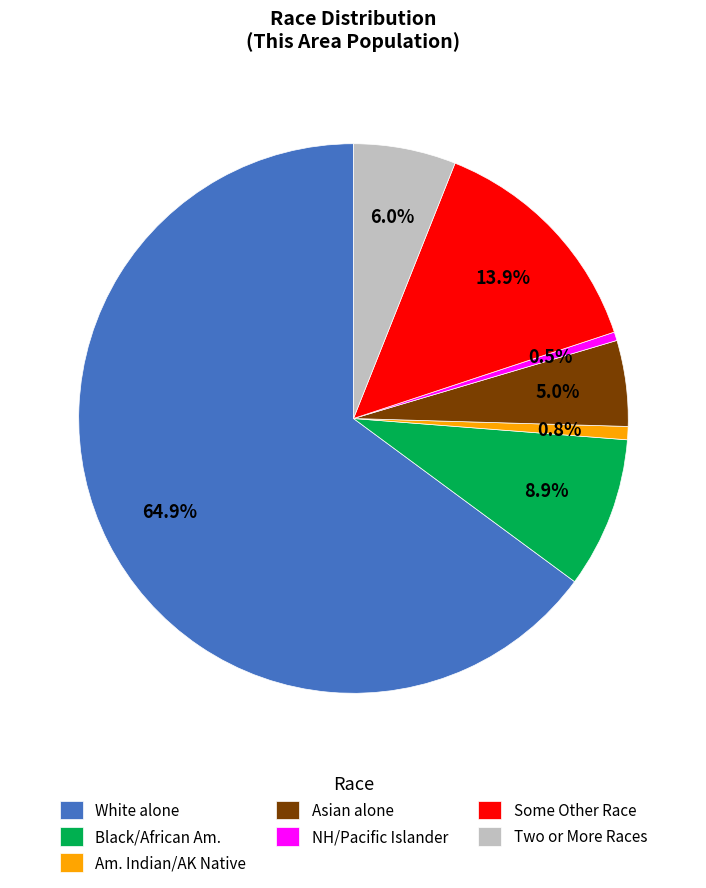

Which slice is the largest?

White alone